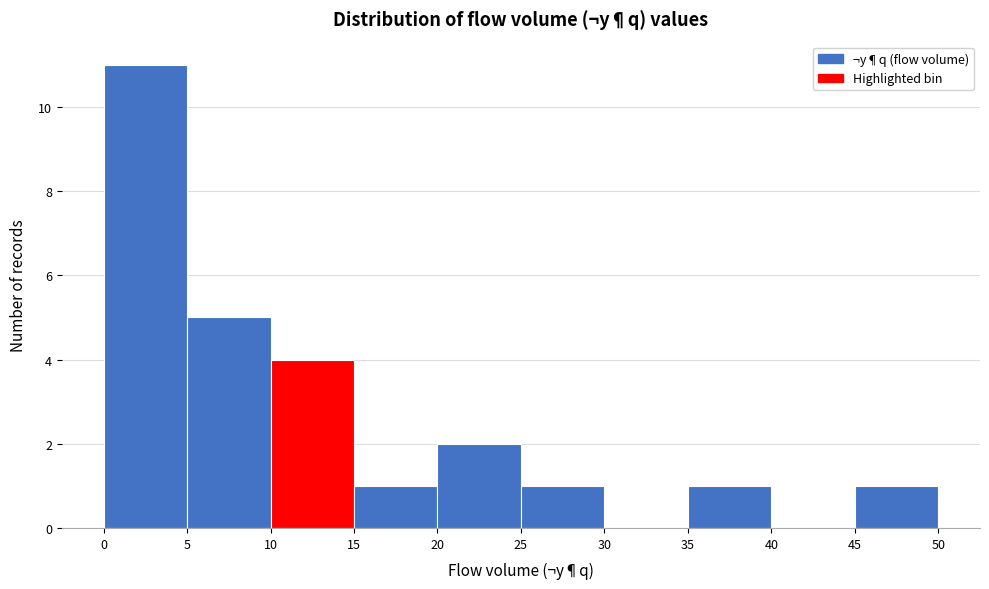

Reading left to right, list every bar in this chart as the range it spans on the x-axis followed by its height. The values are not printed on the chart, so give them approximately, as read against the axis.

0 to 5: 11
5 to 10: 5
10 to 15: 4
15 to 20: 1
20 to 25: 2
25 to 30: 1
30 to 35: 0
35 to 40: 1
40 to 45: 0
45 to 50: 1